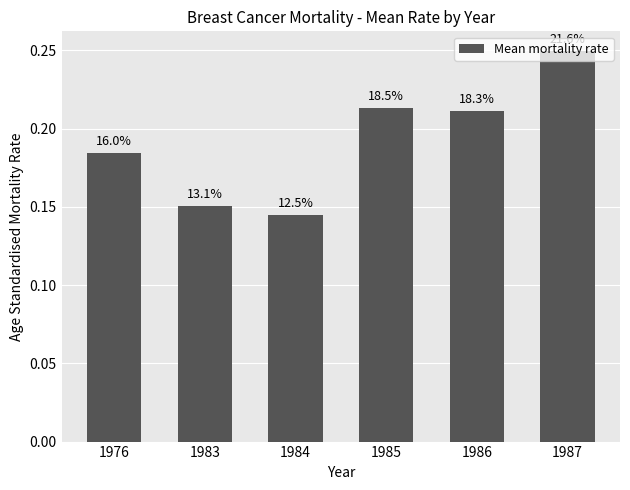

Is it true that the value at 1976 is 0.2?

True